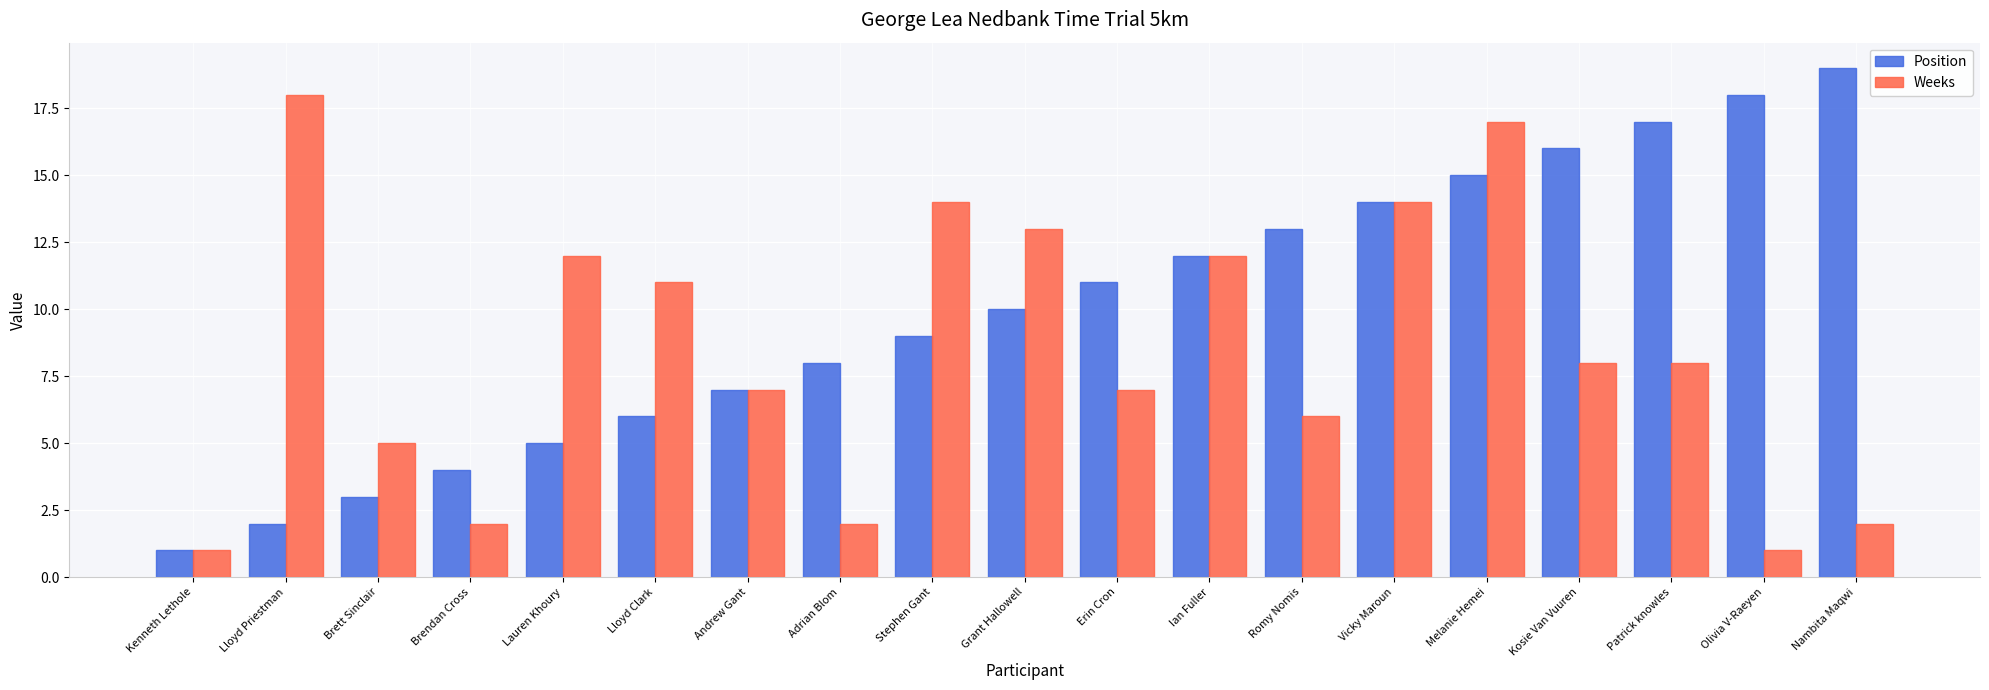

What is the maximum value for Weeks?

18